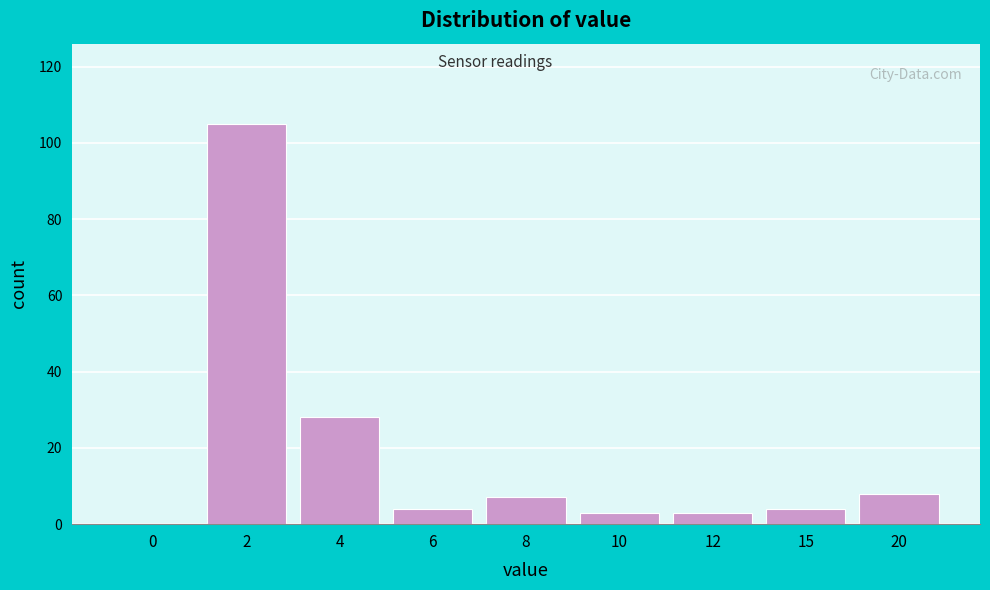

Reading right to left, list all the values displayed in this chart.

20=8	15=4	12=3	10=3	8=7	6=4	4=28	2=105	0=0